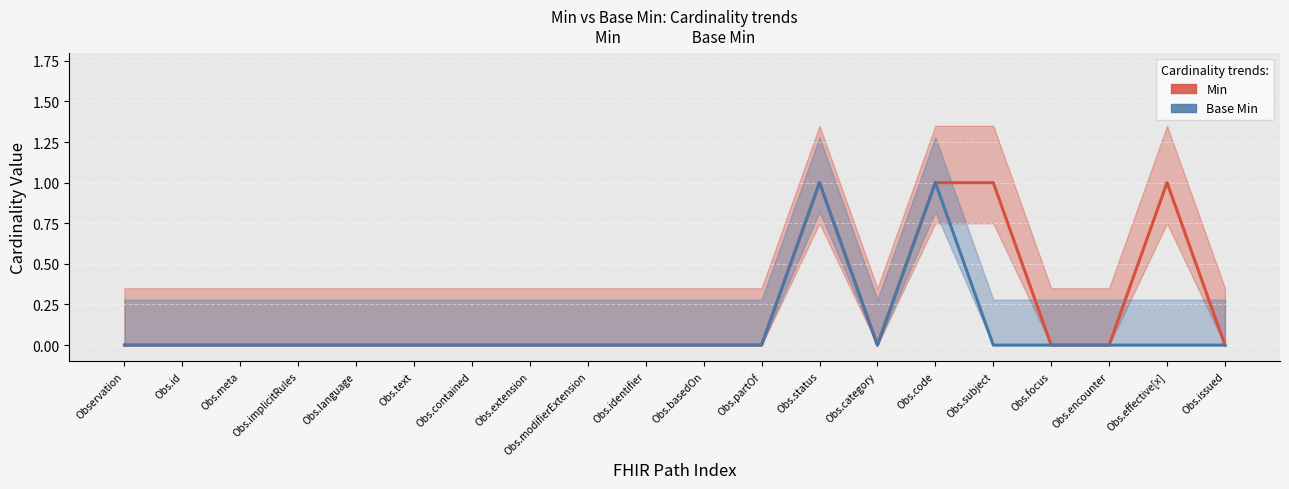

How many interior local valleys does the Base Min series have?

1